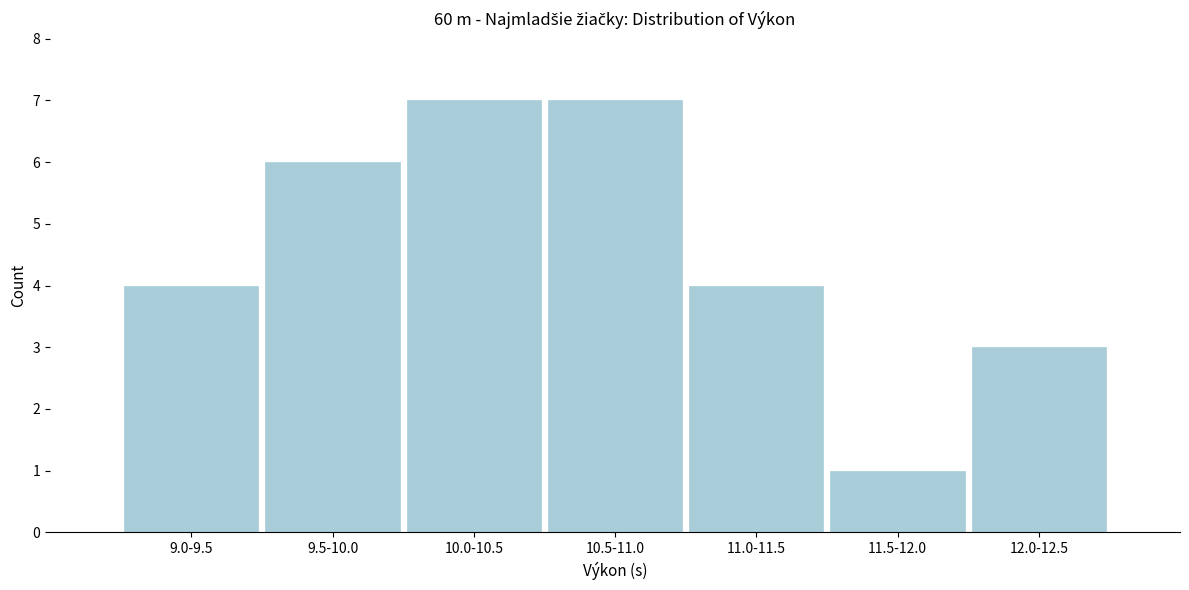

Reading left to right, transcribe all the data shown in this chart.

9.0-9.5=4	9.5-10.0=6	10.0-10.5=7	10.5-11.0=7	11.0-11.5=4	11.5-12.0=1	12.0-12.5=3